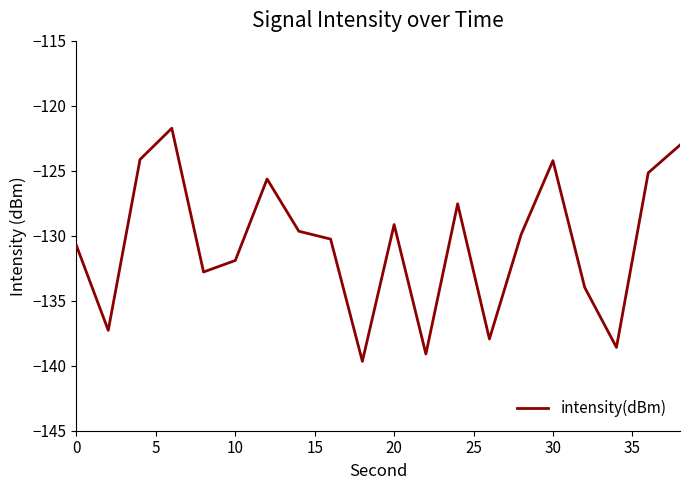

What is the difference between the maximum and minimum values?

17.9